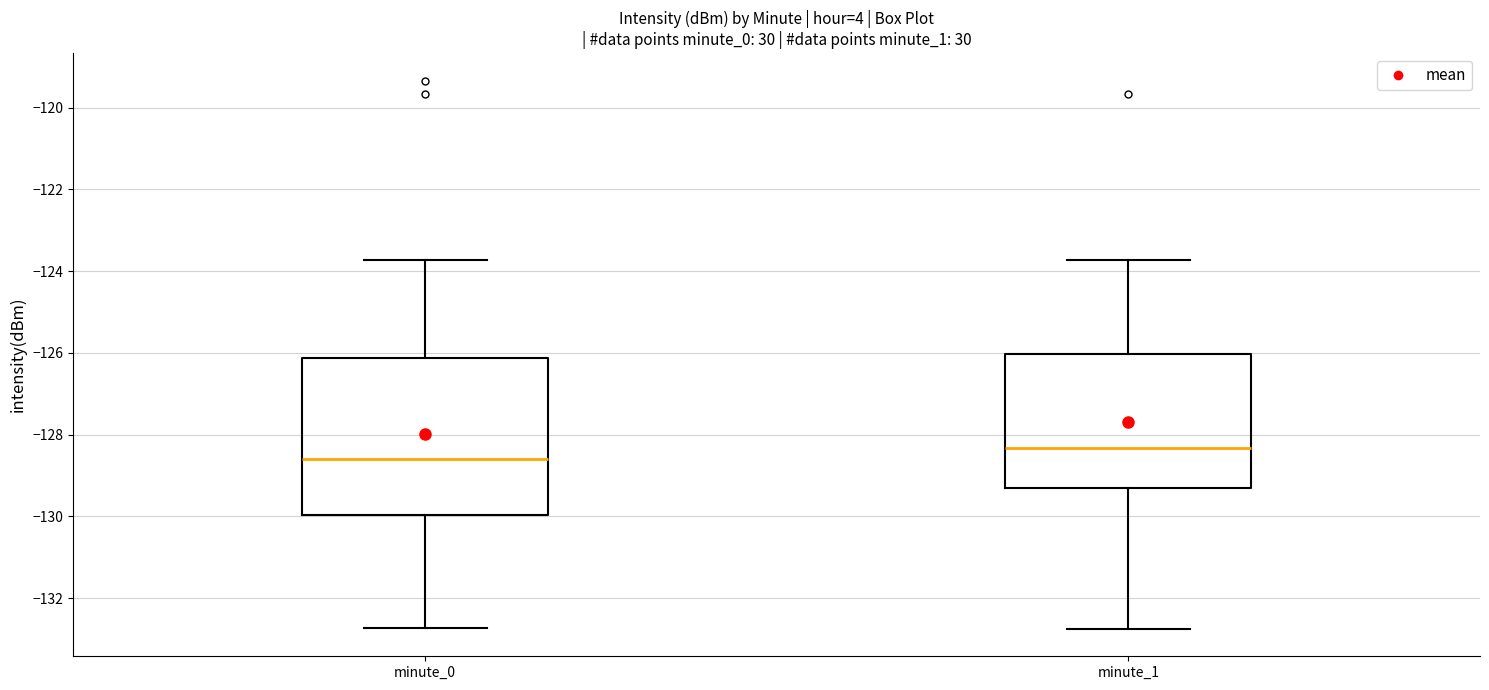

Reading left to right, read every box against the y-axis: the position of its median line, the range the box covers, and the ends of its whiskers. The values are not printed on the chart, so give them approximately, as read against the axis.

minute_0: median -128.6, box -130.0 to -126.2, whiskers -132.8 to -123.8
minute_1: median -128.4, box -129.4 to -126.0, whiskers -132.8 to -123.8